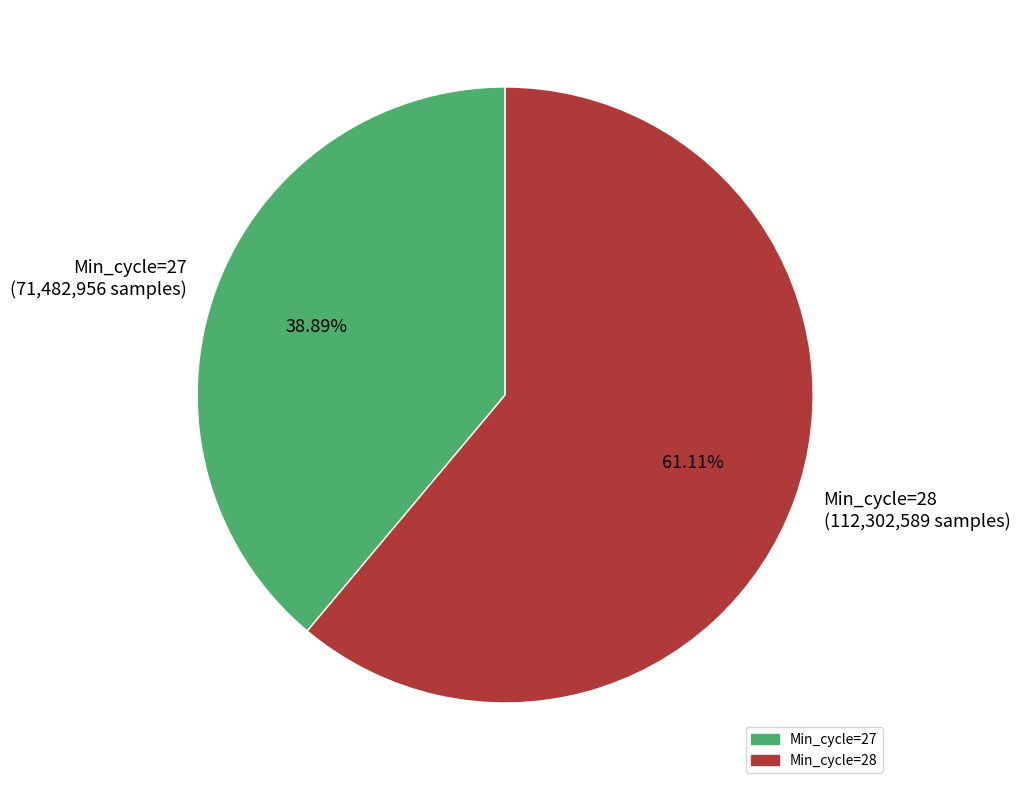

Which category has the biggest portion of the pie?

Min_cycle=28 (112,302,589 samples)